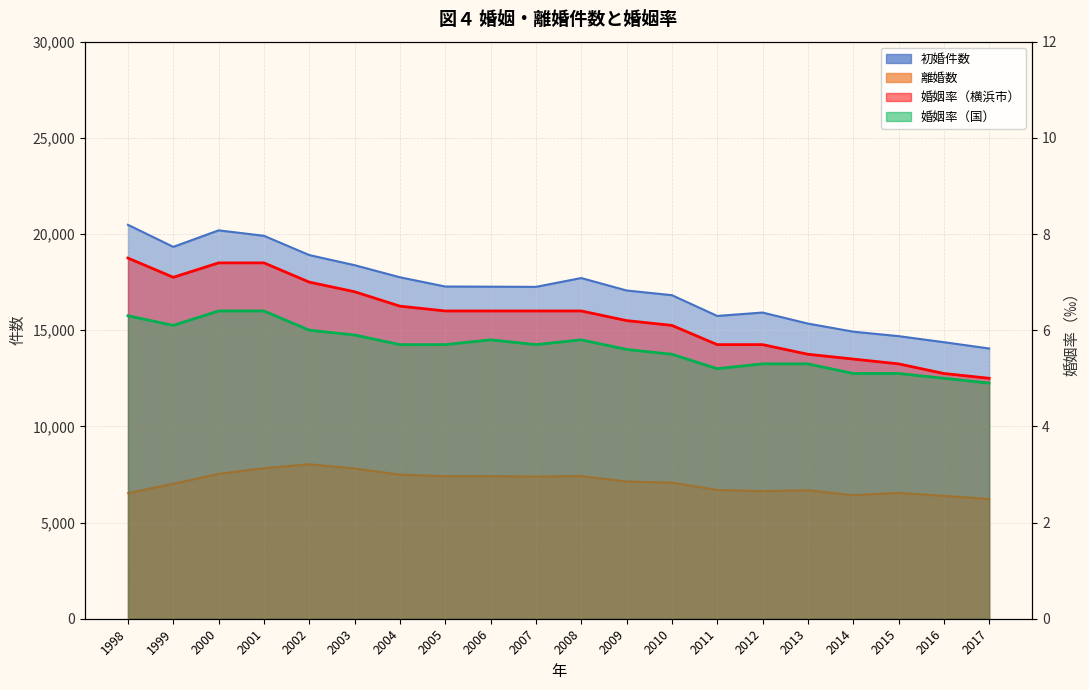

What is the sum of the 初婚件数 values at 2016 and 2010?

31198.0